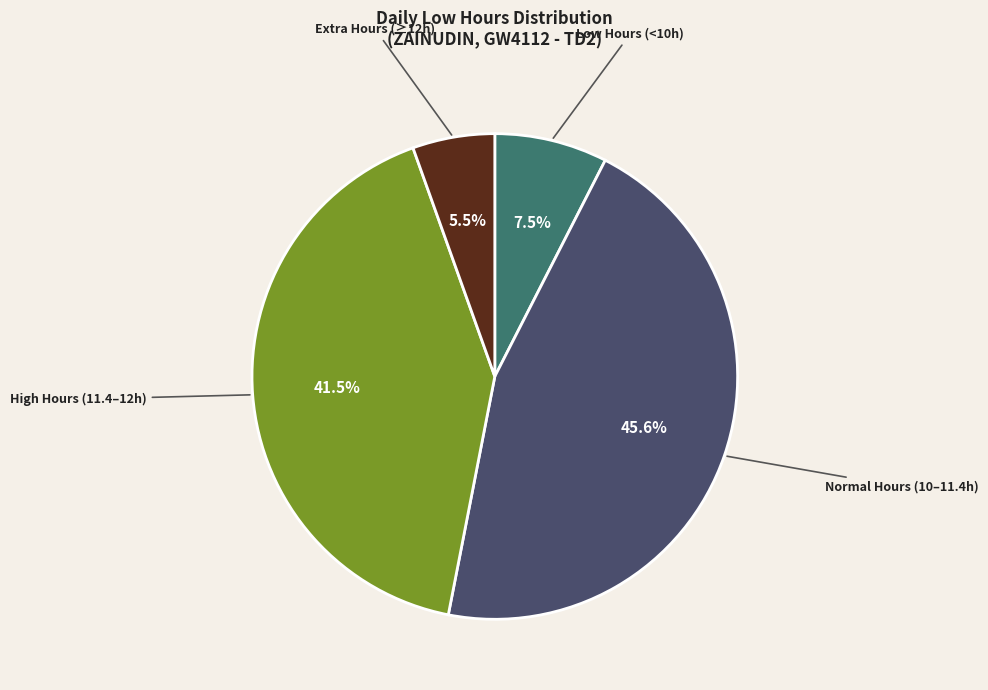

Is Low Hours (<10h) the majority of the pie?

No